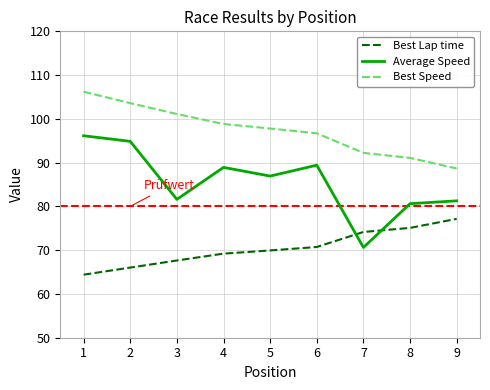

True or false: Average Speed and Best Speed cross at least once.

False